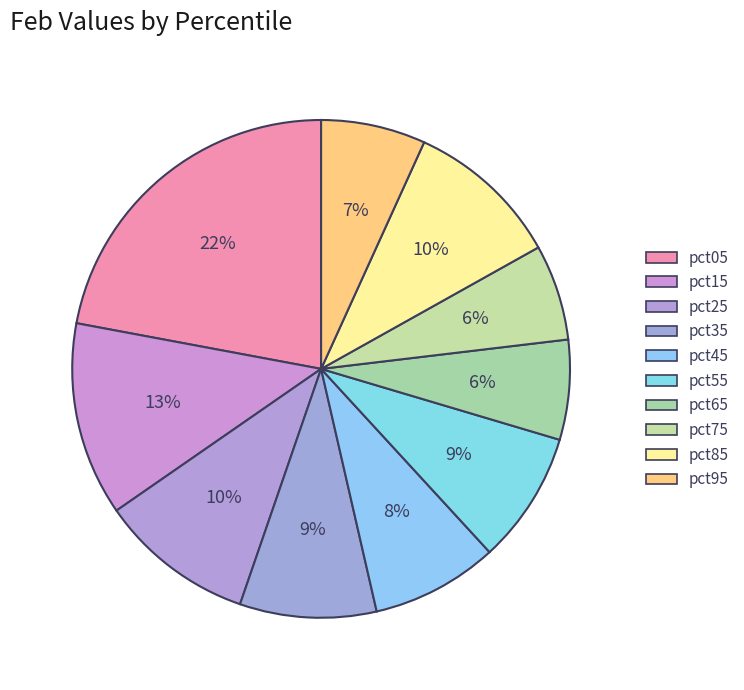

What is the change in value from pct85 to pct95?

-0.2